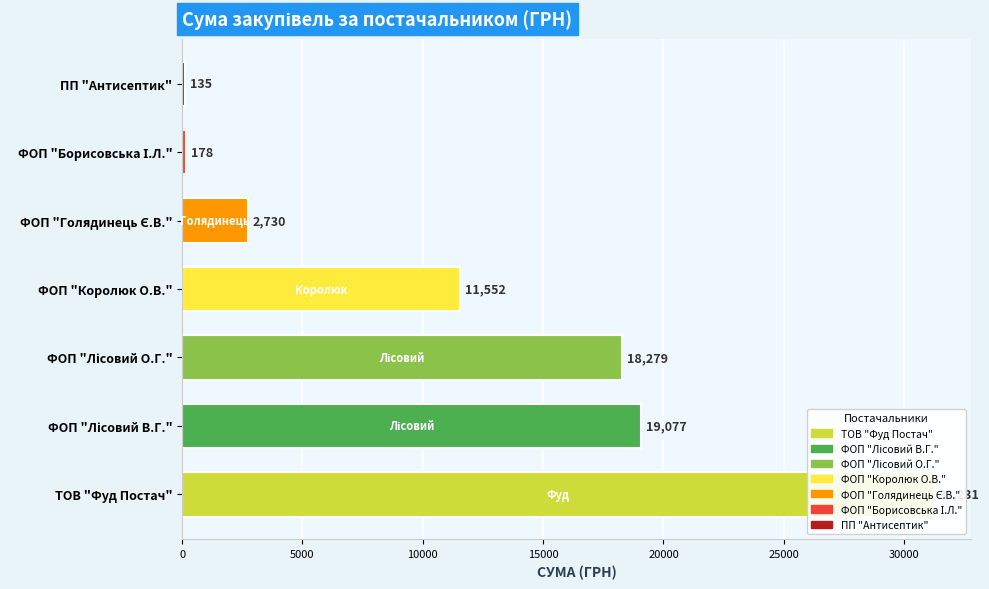

What is the value of the 6th bar from the left?

178.0